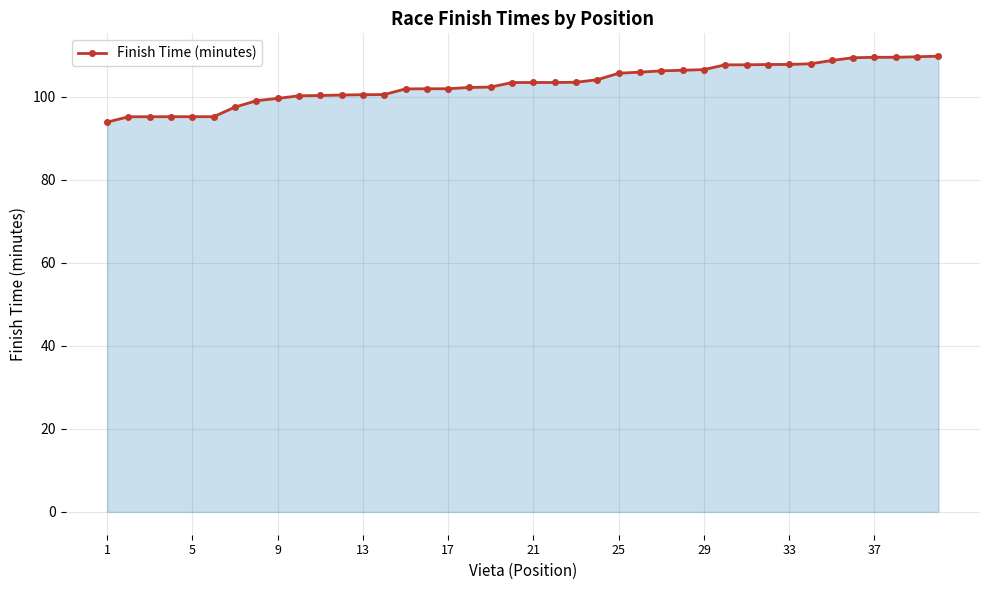

What is the maximum value shown in the chart?

109.8